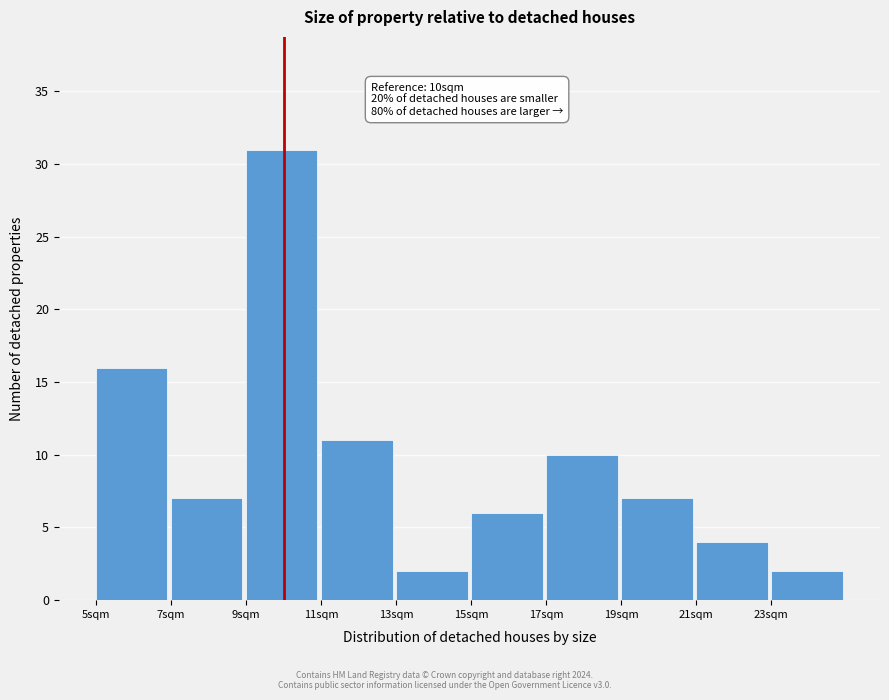

Which range on the x-axis has the tallest bar?

9 to 11